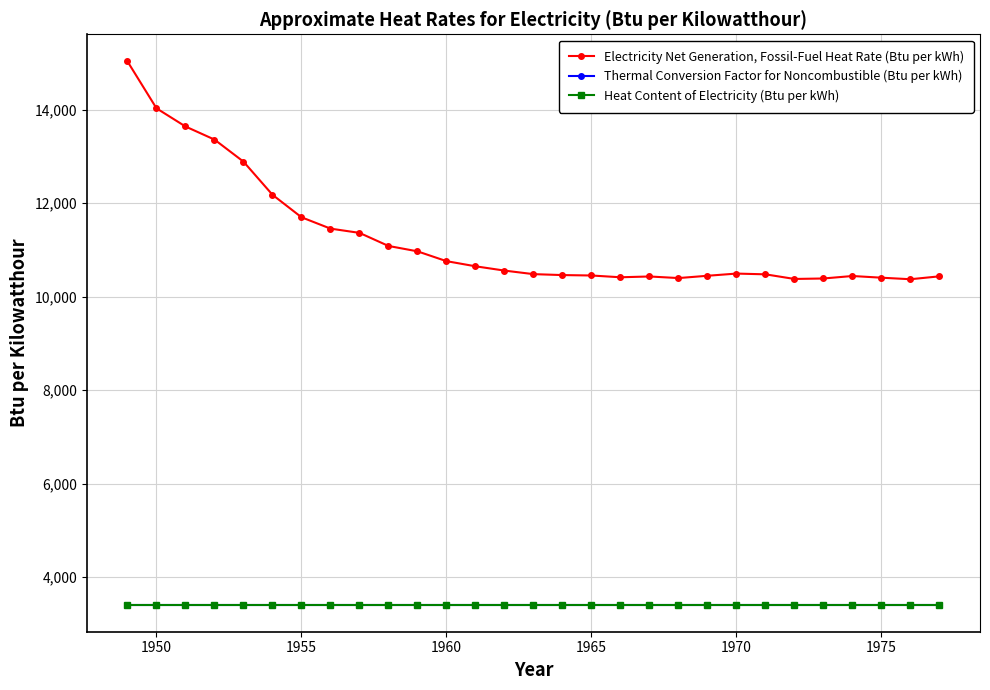

Does the chart have visible grid lines?

Yes